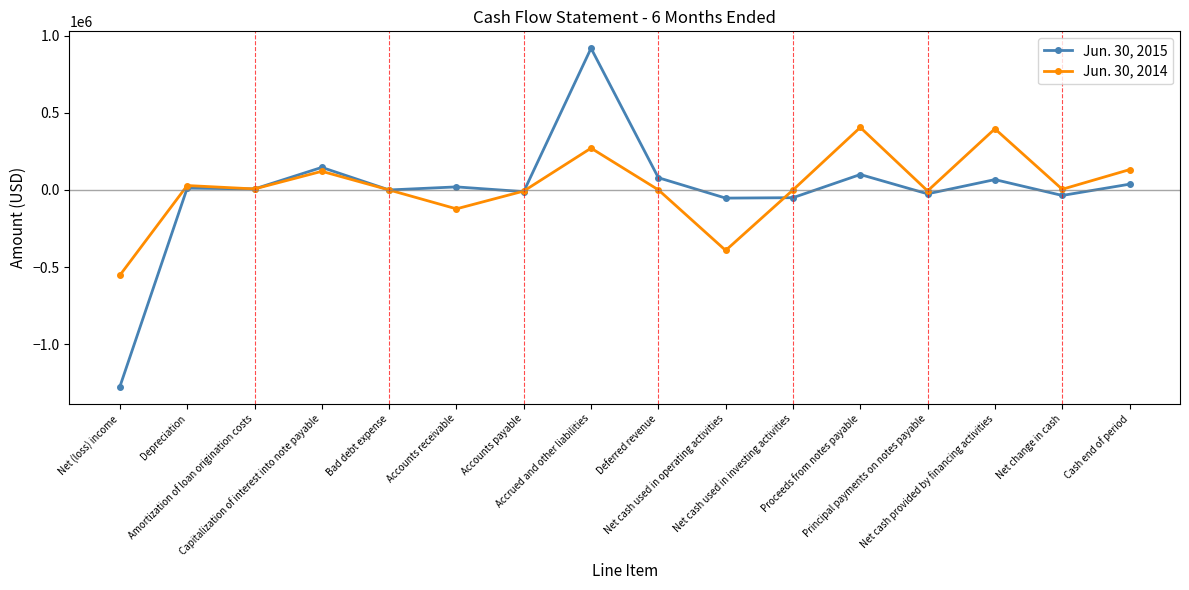

True or false: Jun. 30, 2014 has more than 2 interior local peaks.

True